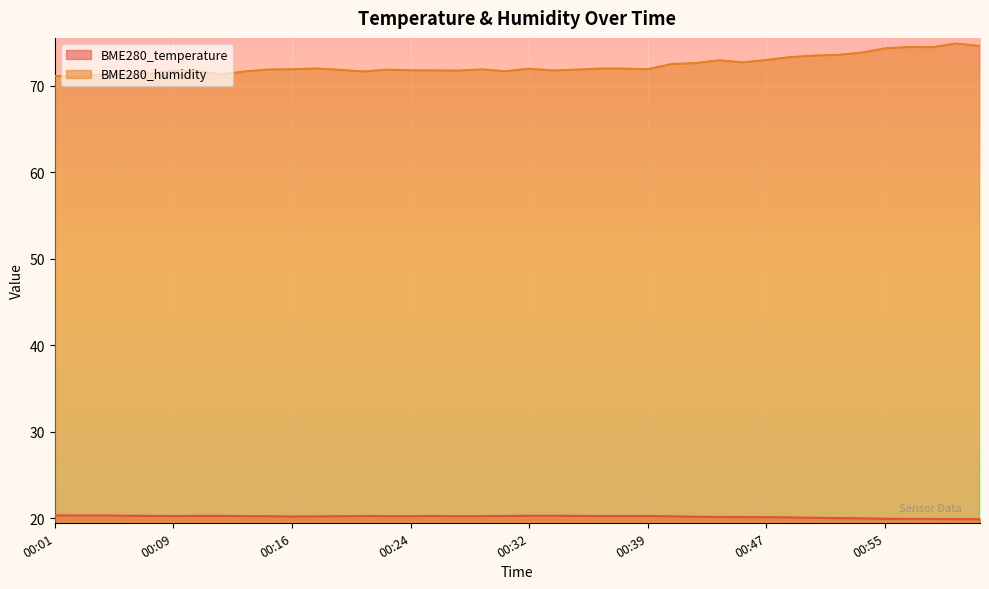

What is the difference between the maximum and second lowest values in the BME280_humidity series?

3.7